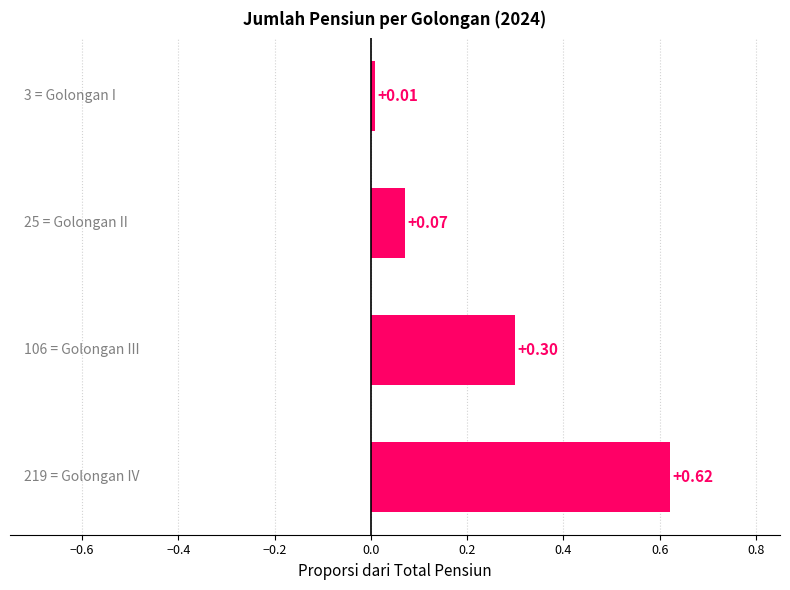

What is the sum of all values?

1.0